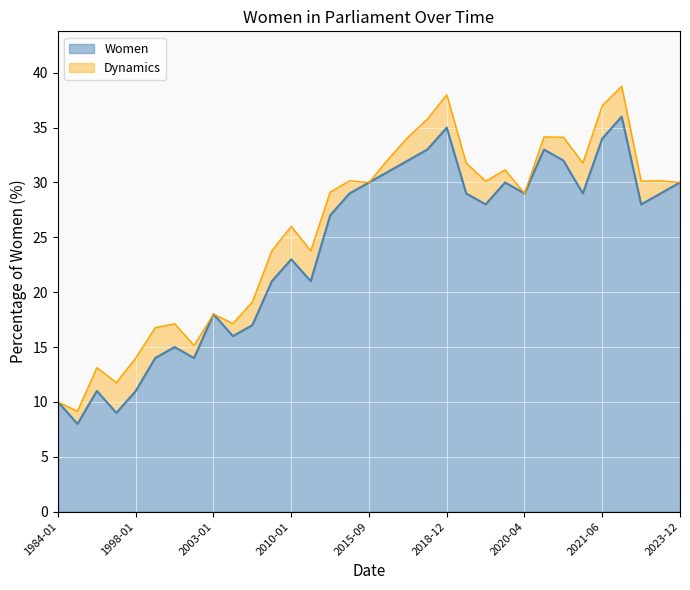

How many points are lower than both their immediate neighbors (excluding endpoints)?

9